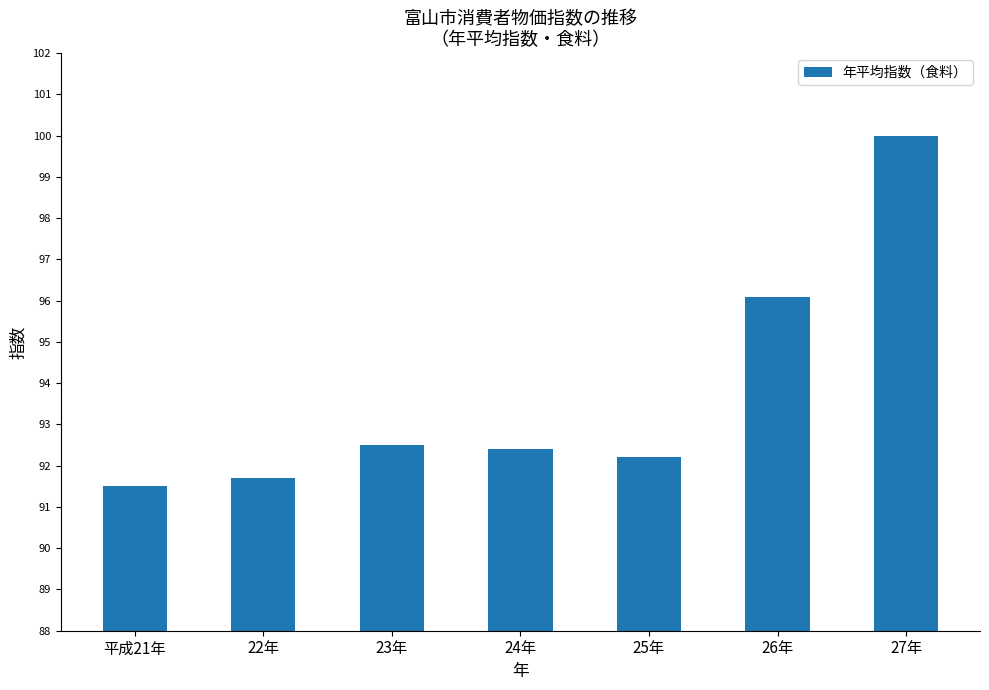

Where is the data nearest to the value 95?

26年